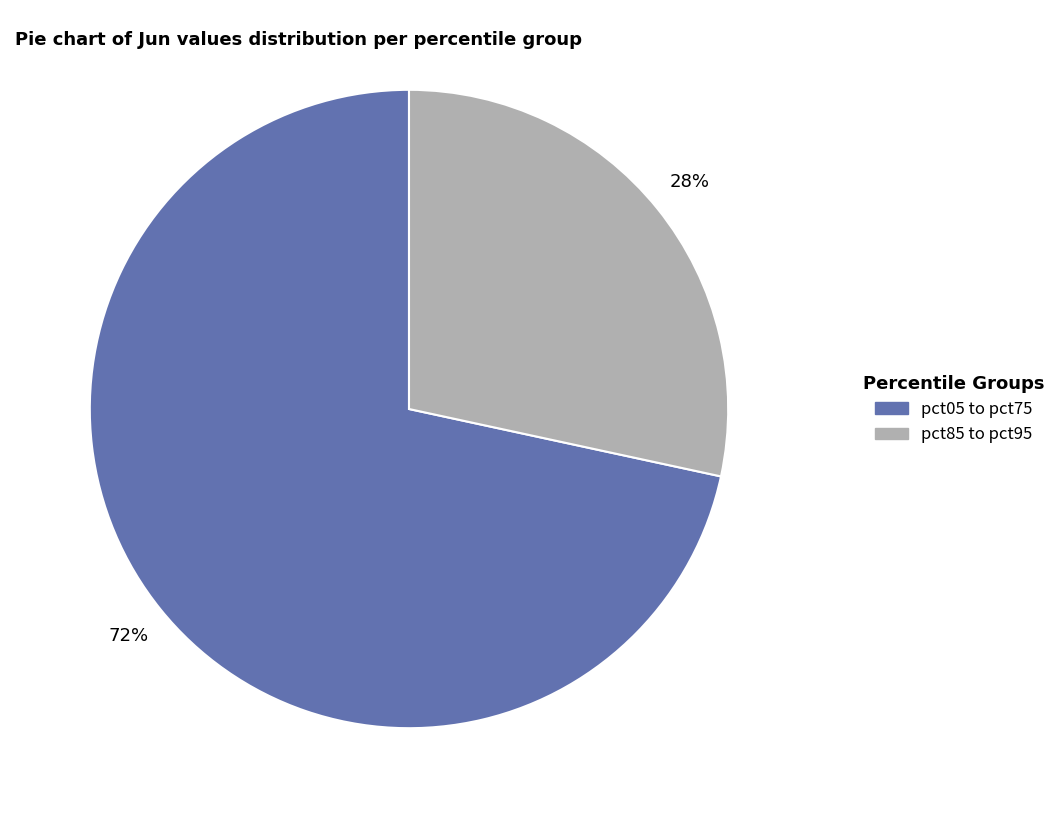

Is there a majority slice in this chart?

Yes